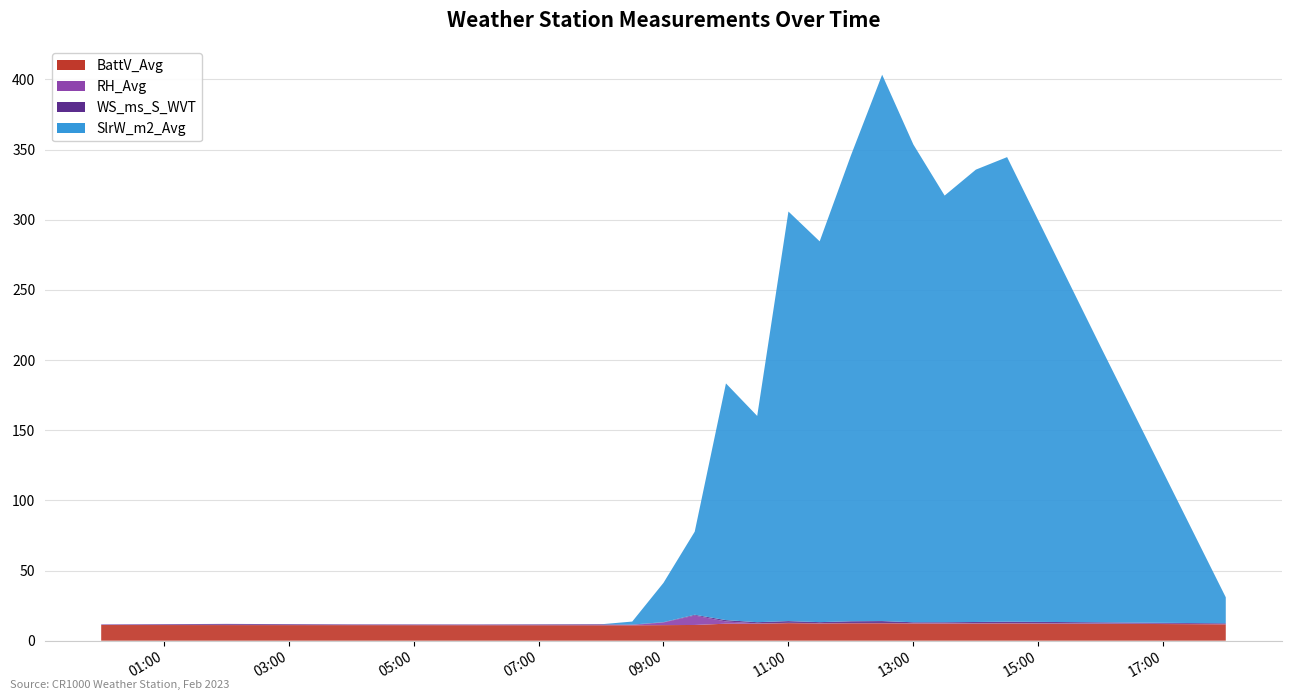

What is the maximum value shown in the chart?

389.4